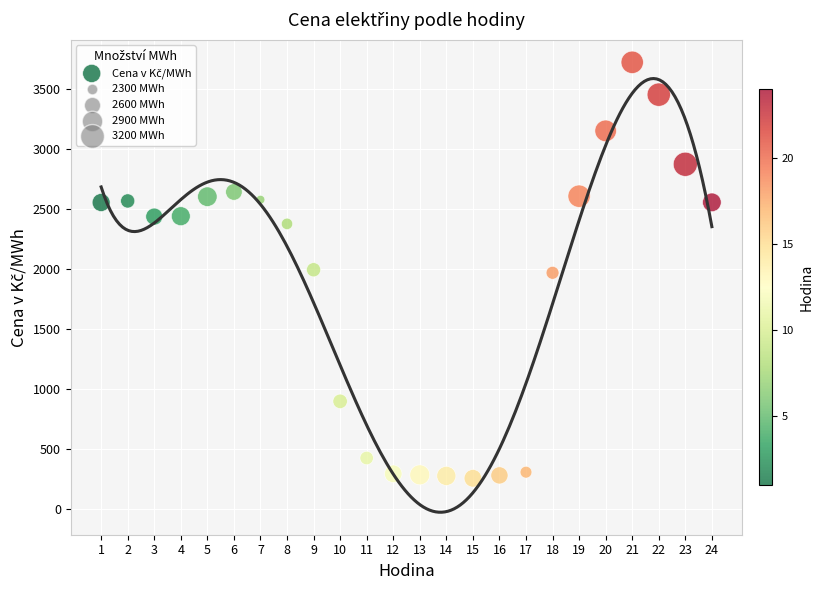

What is the range of Y values (max minus min)?

3472.2